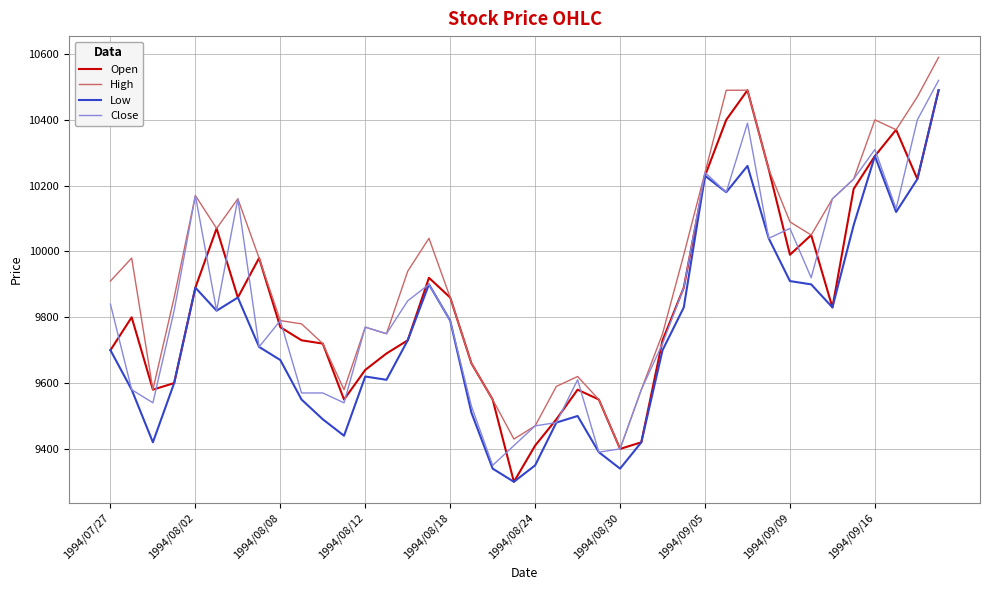

Reading right to left, what are all the values shown in this chart?

Open: 10490	10220	10370	10290	10190	9830	10050	9990	10250	10490	10400	10230	9890	9730	9420	9400	9550	9580	9490	9410	9300	9550	9660	9860	9920	9730	9690	9640	9550	9720	9730	9770	9980	9860	10070	9890	9600	9580	9800	9700
High: 10590	10470	10370	10400	10220	10160	10050	10090	10250	10490	10490	10240	9990	9750	9580	9400	9550	9620	9590	9470	9430	9550	9660	9860	10040	9940	9750	9770	9580	9720	9780	9790	9980	10160	10070	10170	9860	9580	9980	9910
Low: 10490	10220	10120	10290	10080	9830	9900	9910	10040	10260	10180	10230	9830	9700	9420	9340	9390	9500	9480	9350	9300	9340	9510	9790	9900	9730	9610	9620	9440	9490	9550	9670	9710	9860	9820	9890	9600	9420	9580	9700
Close: 10520	10400	10130	10310	10220	10160	9920	10070	10040	10390	10180	10240	9890	9720	9580	9400	9390	9610	9480	9470	9410	9350	9530	9790	9900	9850	9750	9770	9540	9570	9570	9790	9710	10160	9820	10170	9820	9540	9580	9840